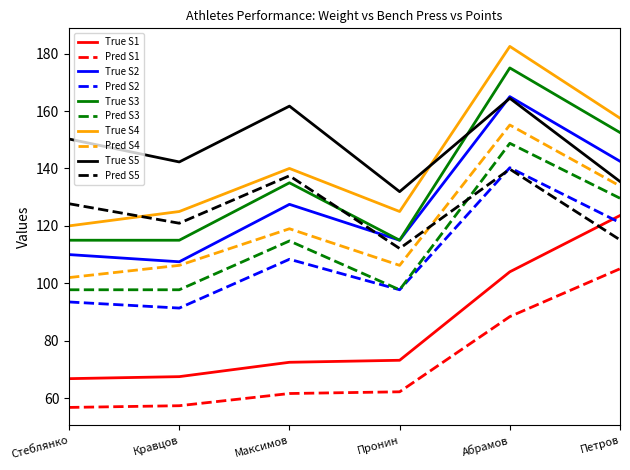

The Pred S3 series shows 97.8 at Кравцов. True or false?

True